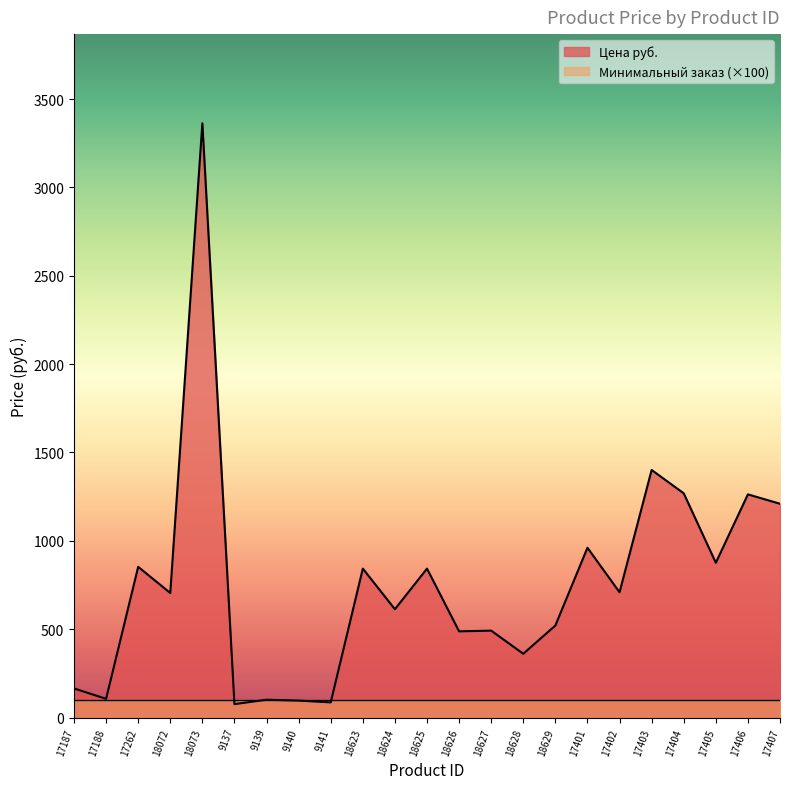

What is the smallest value displayed?

76